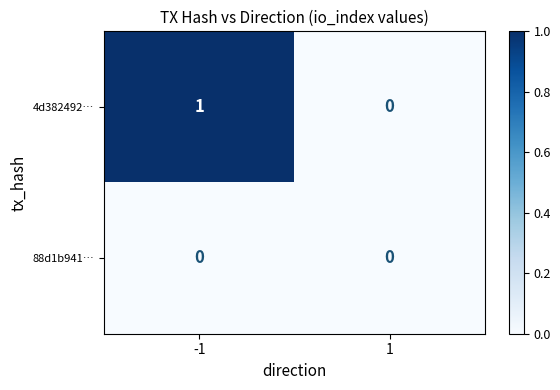

List the series in order of their peak value, highest first.

4d382492…, 88d1b941…